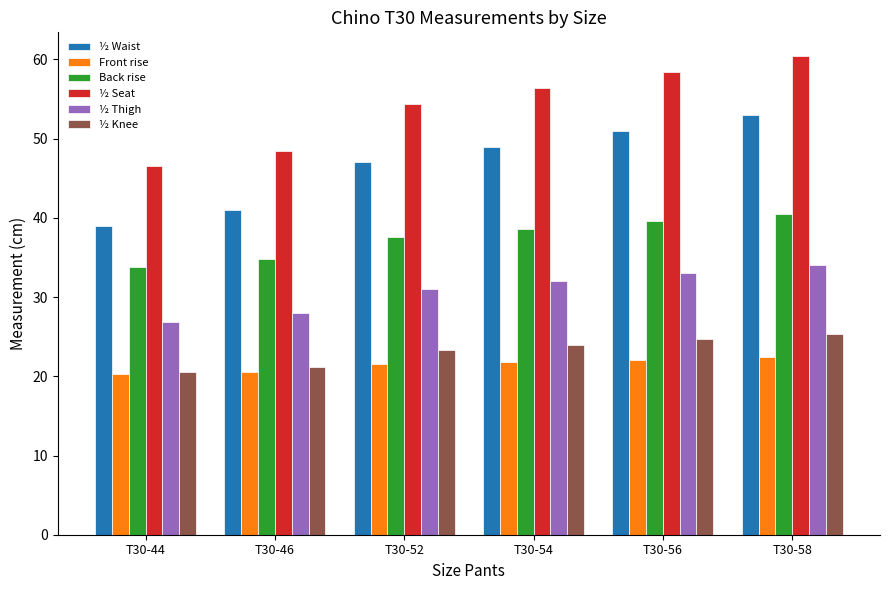

What is the value of the ½ Waist bar at the 6th from the left?

53.0